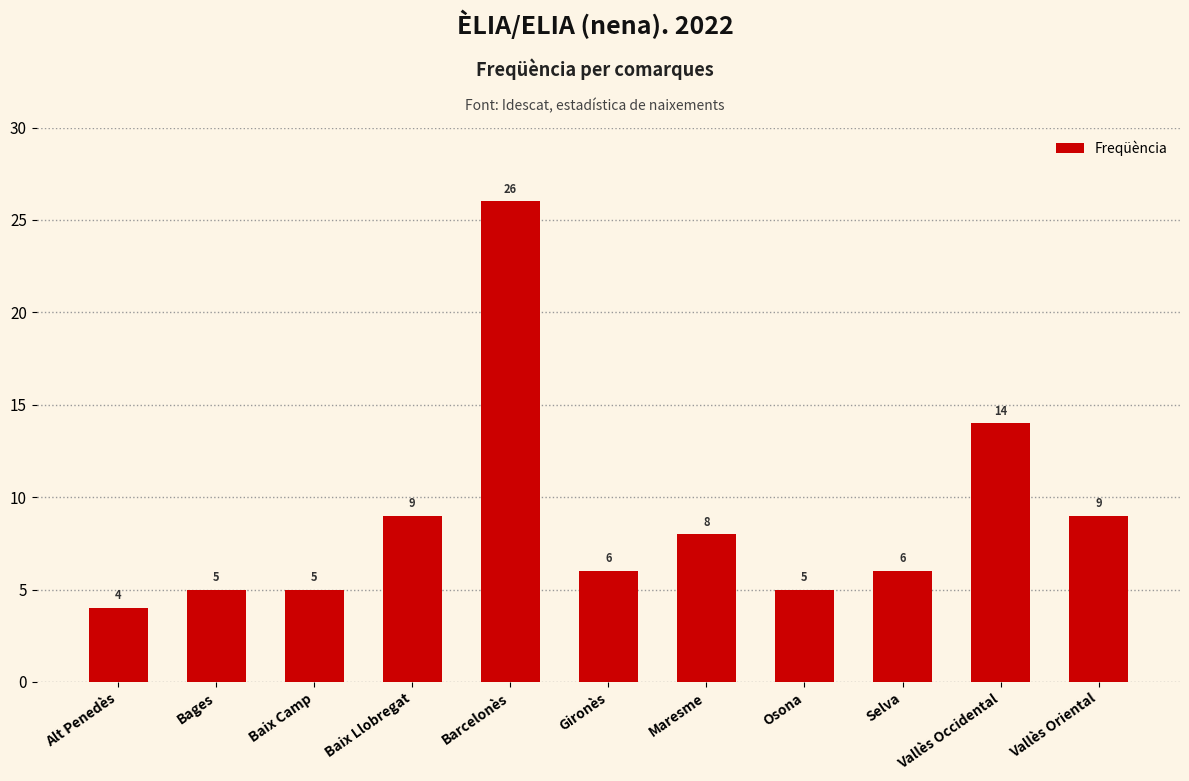

What is the difference between the second highest and minimum values?

10